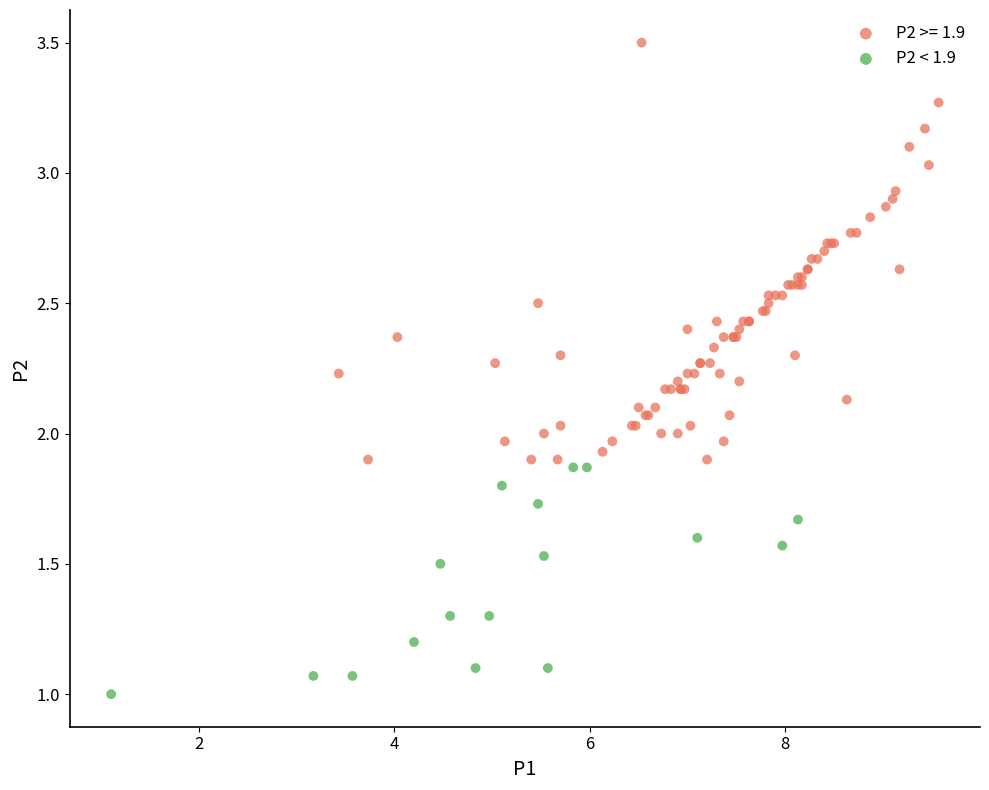

Which series reaches the maximum Y coordinate?

P2 >= 1.9